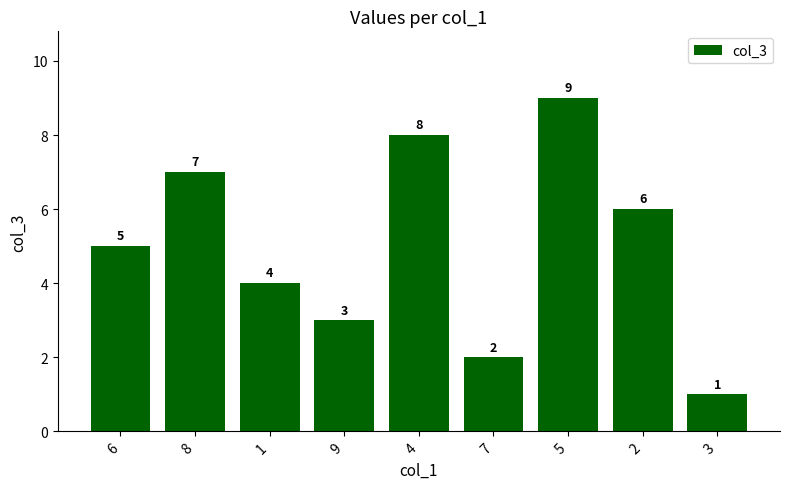

What position from the right is 2?

2